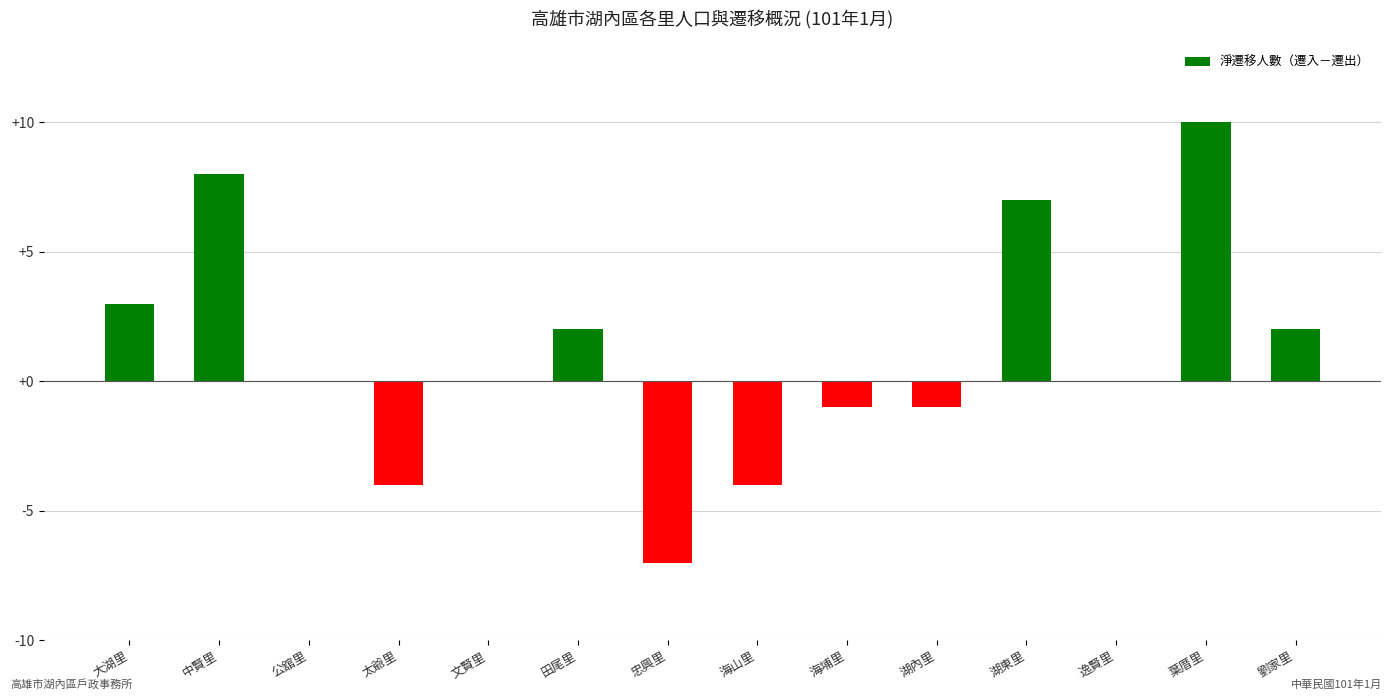

Reading left to right, list all the values displayed in this chart.

3	8	0	-4	0	2	-7	-4	-1	-1	7	0	10	2